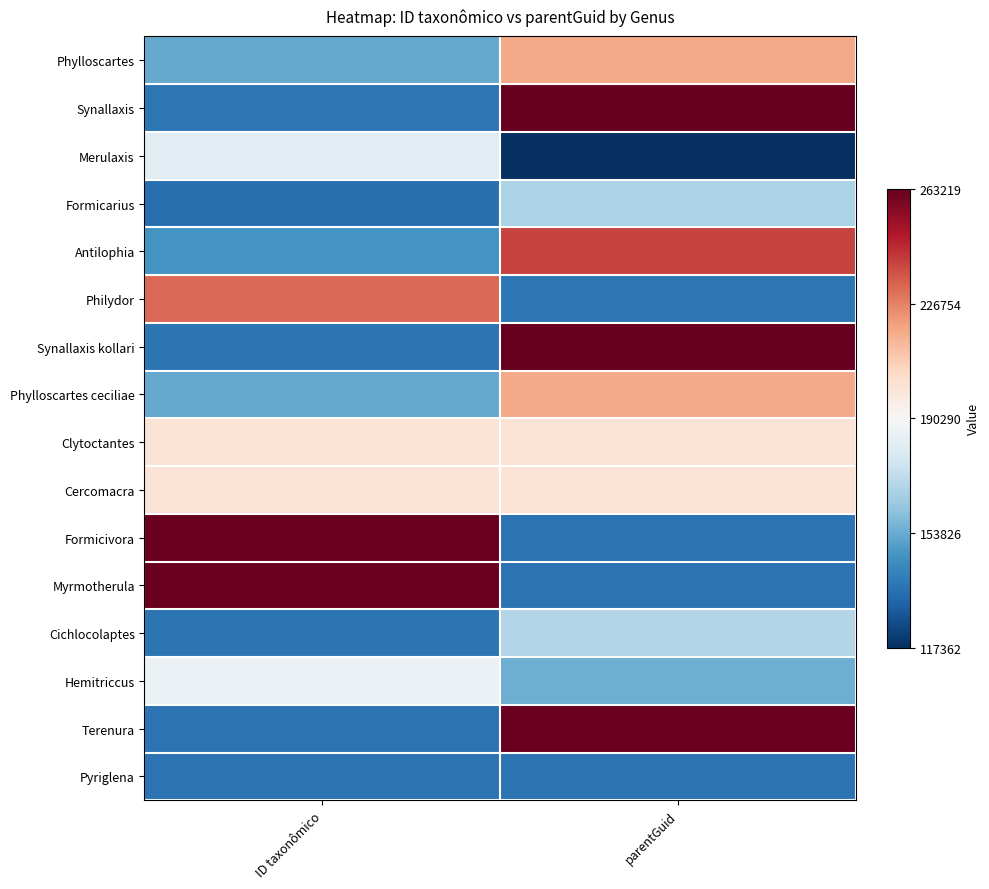

What is the total value across all series at ID taxonômico?

2796879